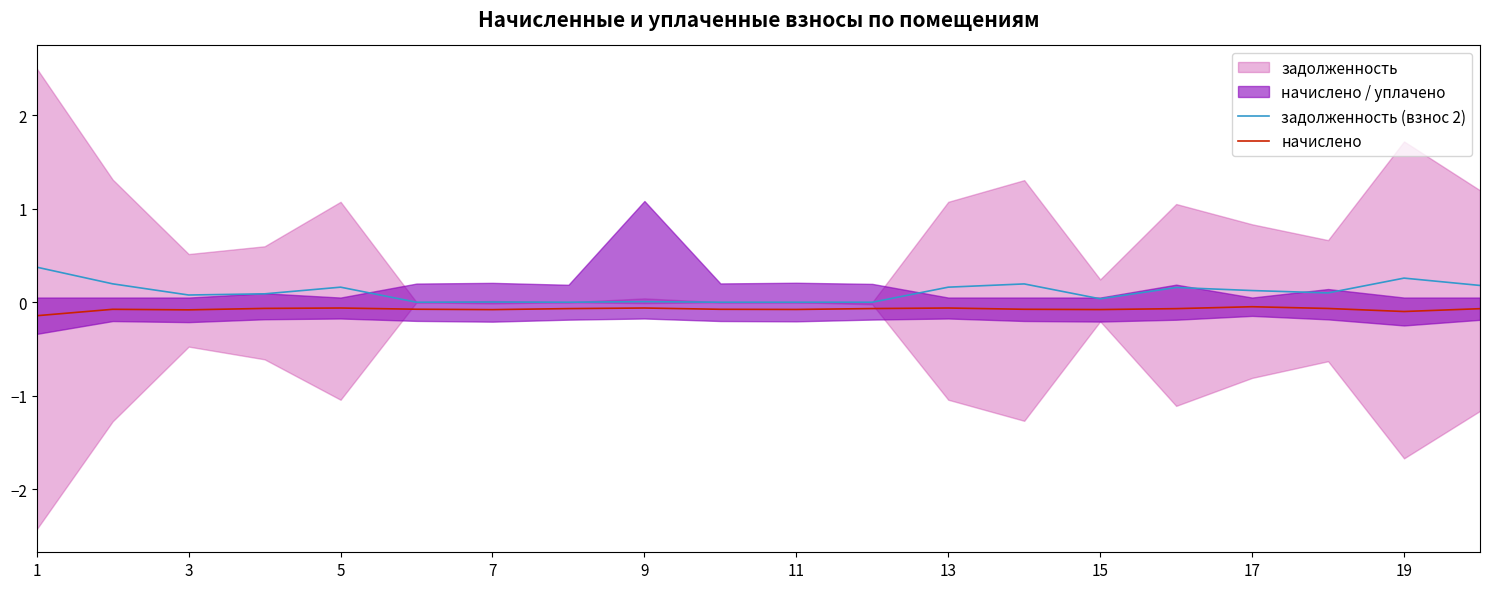

How many interior local valleys does the начислено series have?

5